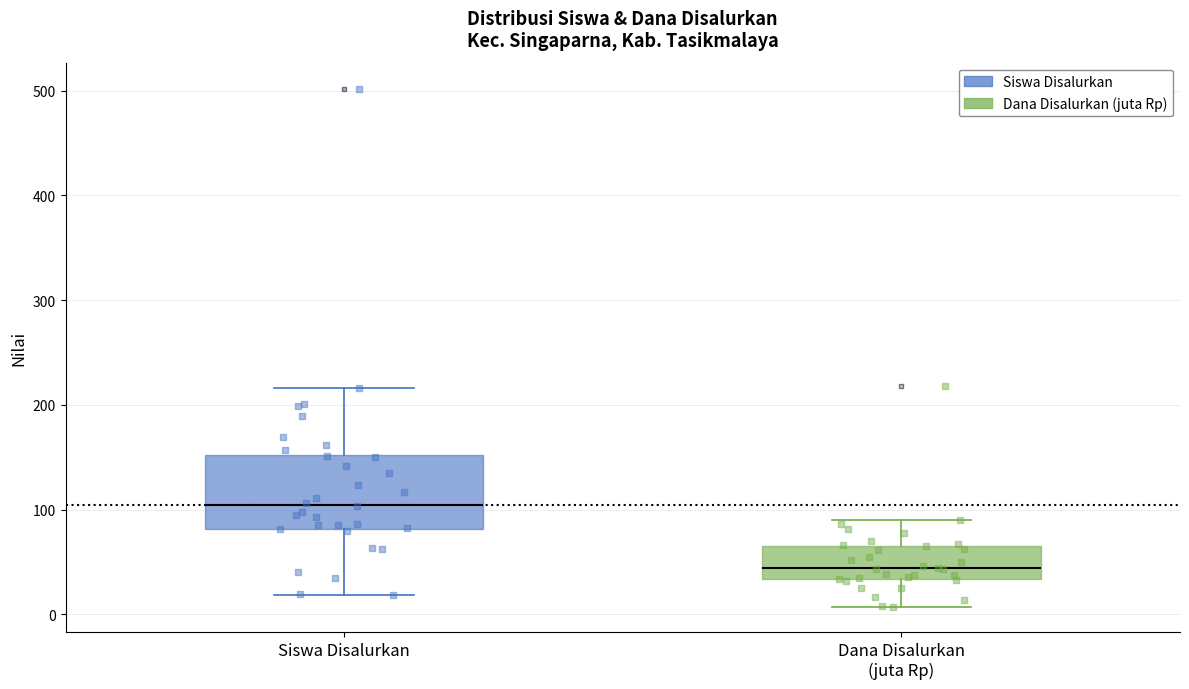

Which box is the tallest, from its lower edge to its upper edge?

Siswa Disalurkan